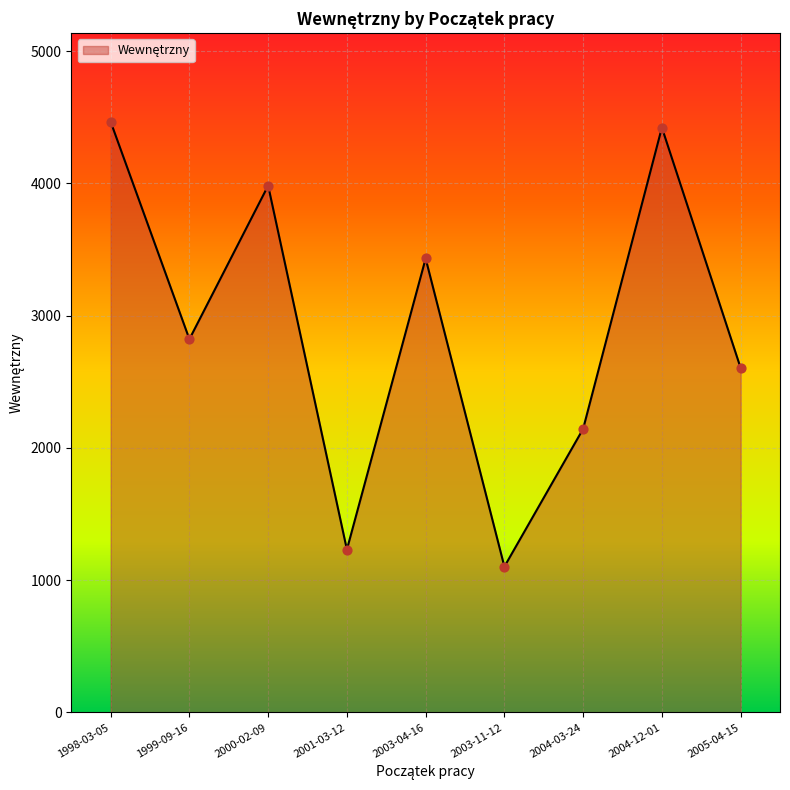

Between 2004-03-24 and 2004-12-01, which is larger?

2004-12-01